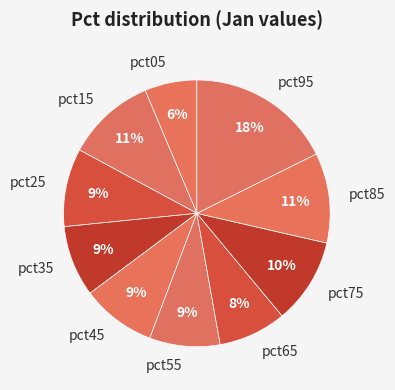

True or false: pct15 accounts for 11% of the total.

True